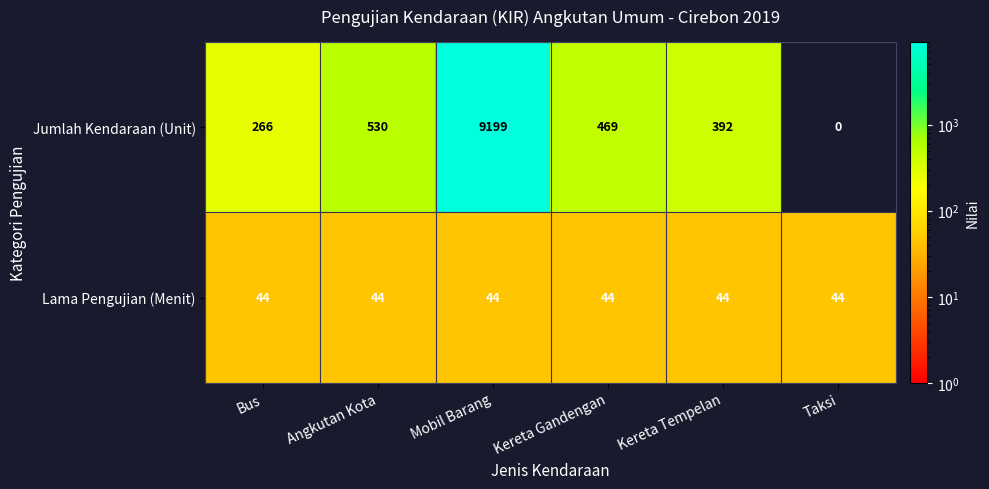

True or false: Jumlah Kendaraan (Unit) has a value of 688 at Kereta Tempelan.

False